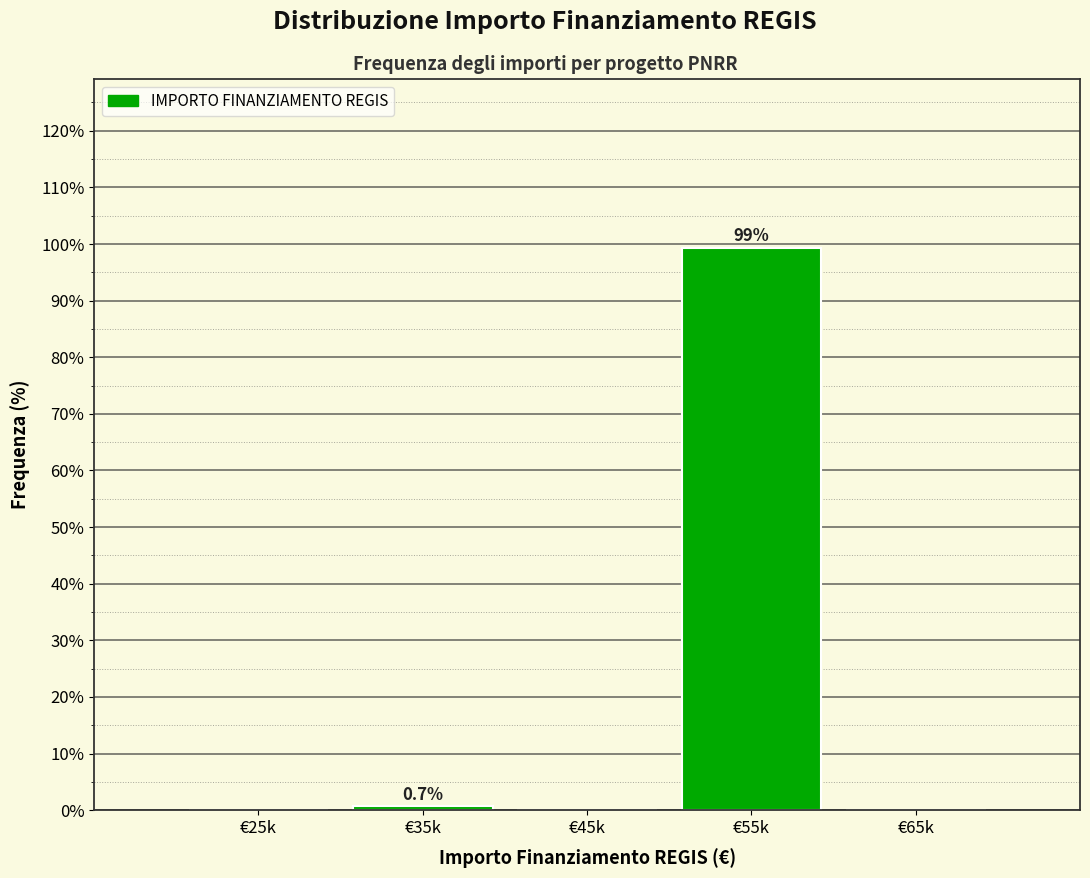

Reading right to left, what are all the values shown in this chart?

€65k=0.0	€55k=99.3	€45k=0.0	€35k=0.7	€25k=0.0